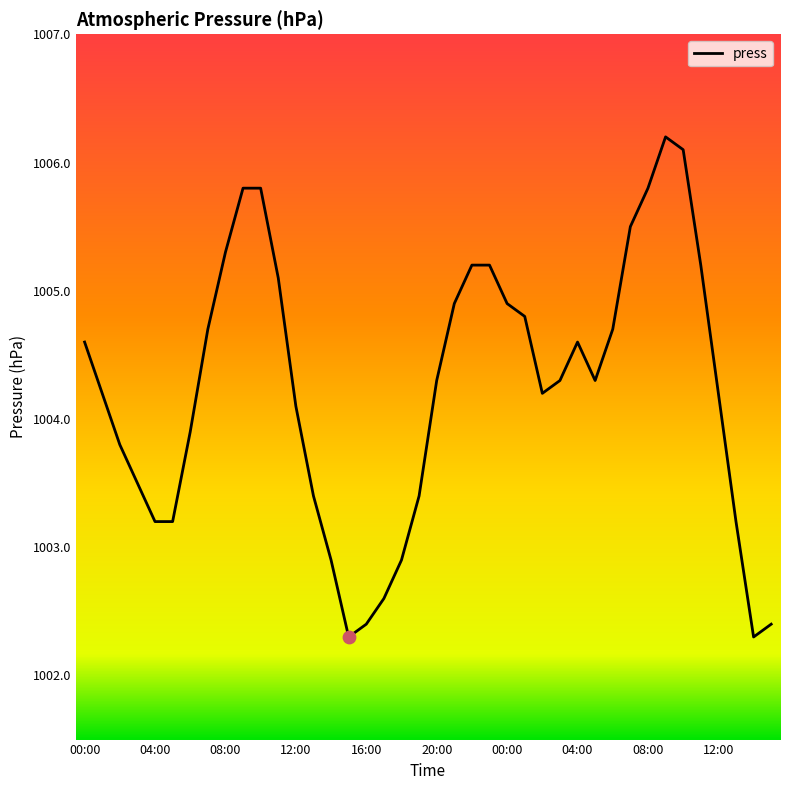

What is the smallest value displayed?

1002.3